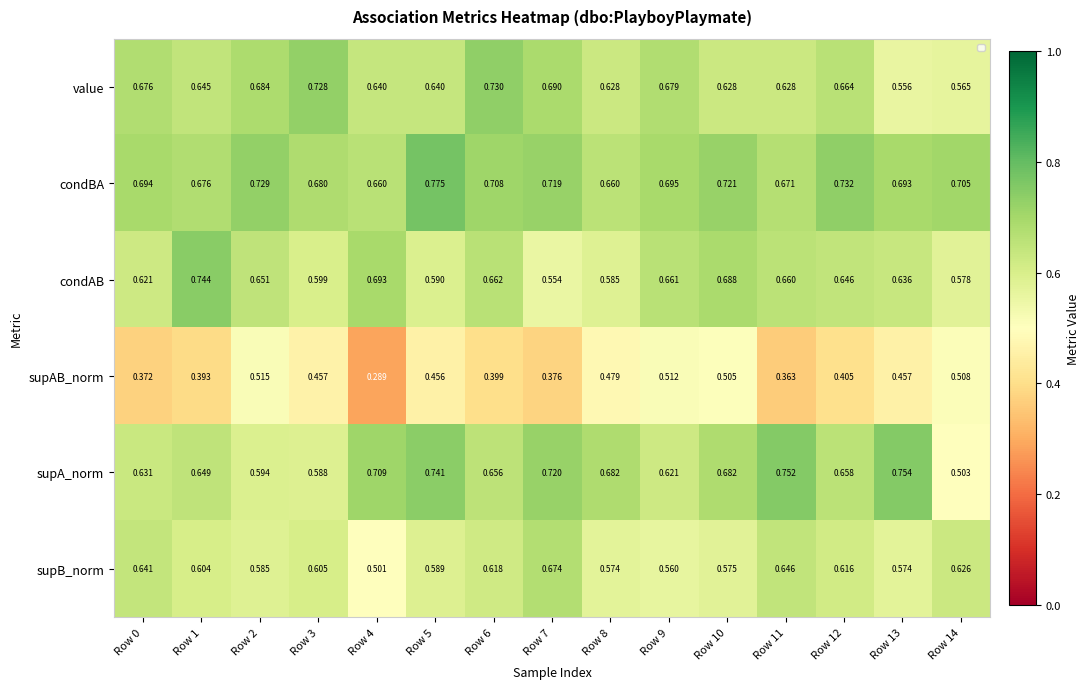

Count the number of categories in the chart.

15